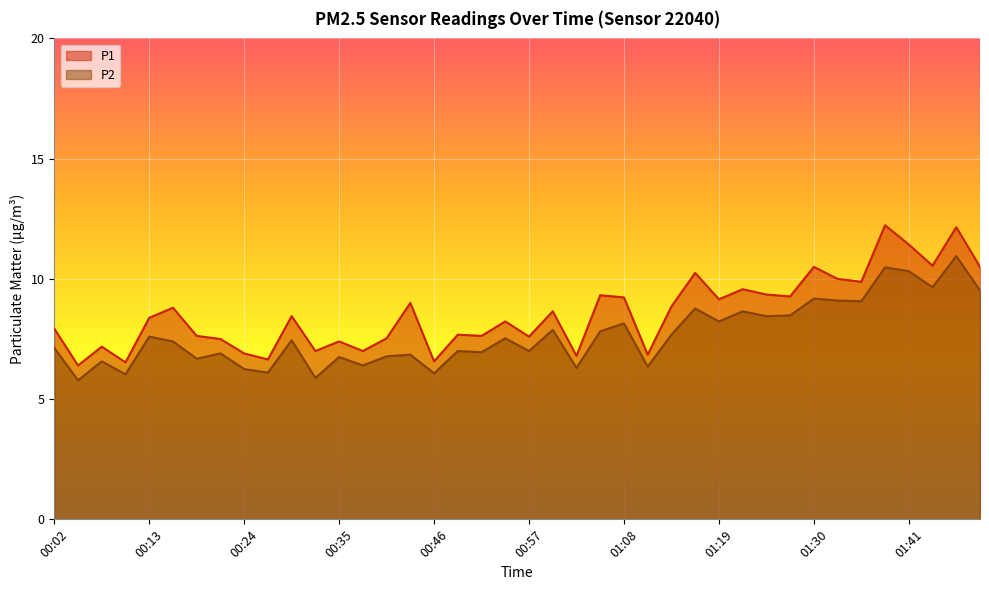

Which series has the largest total across all categories?

P1